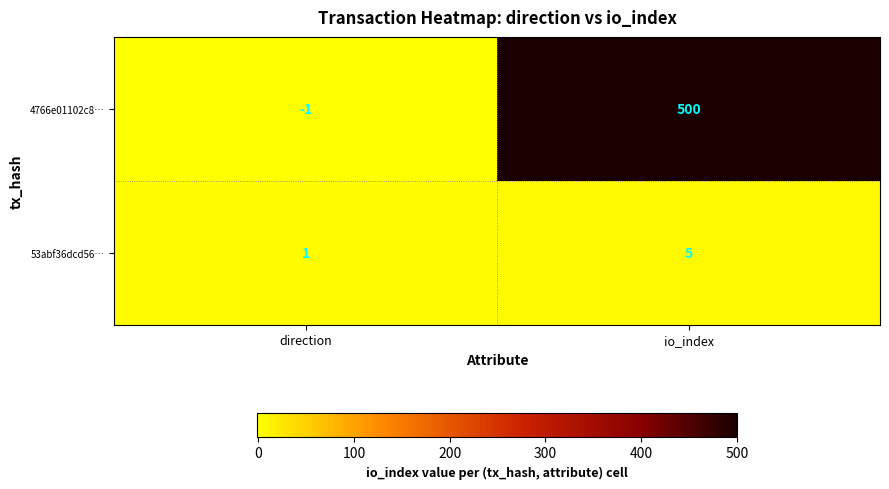

What value does the 53abf36dcd56… series have at io_index?

5